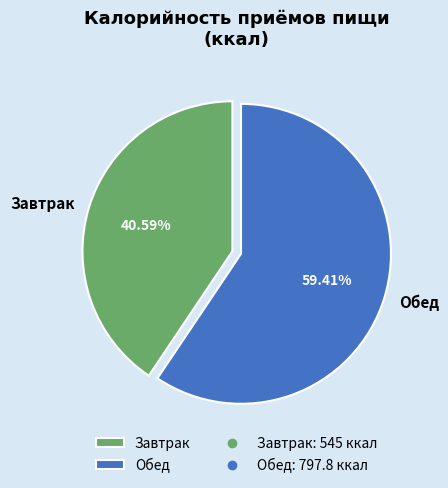

Does Завтрак represent more than half of the total?

No